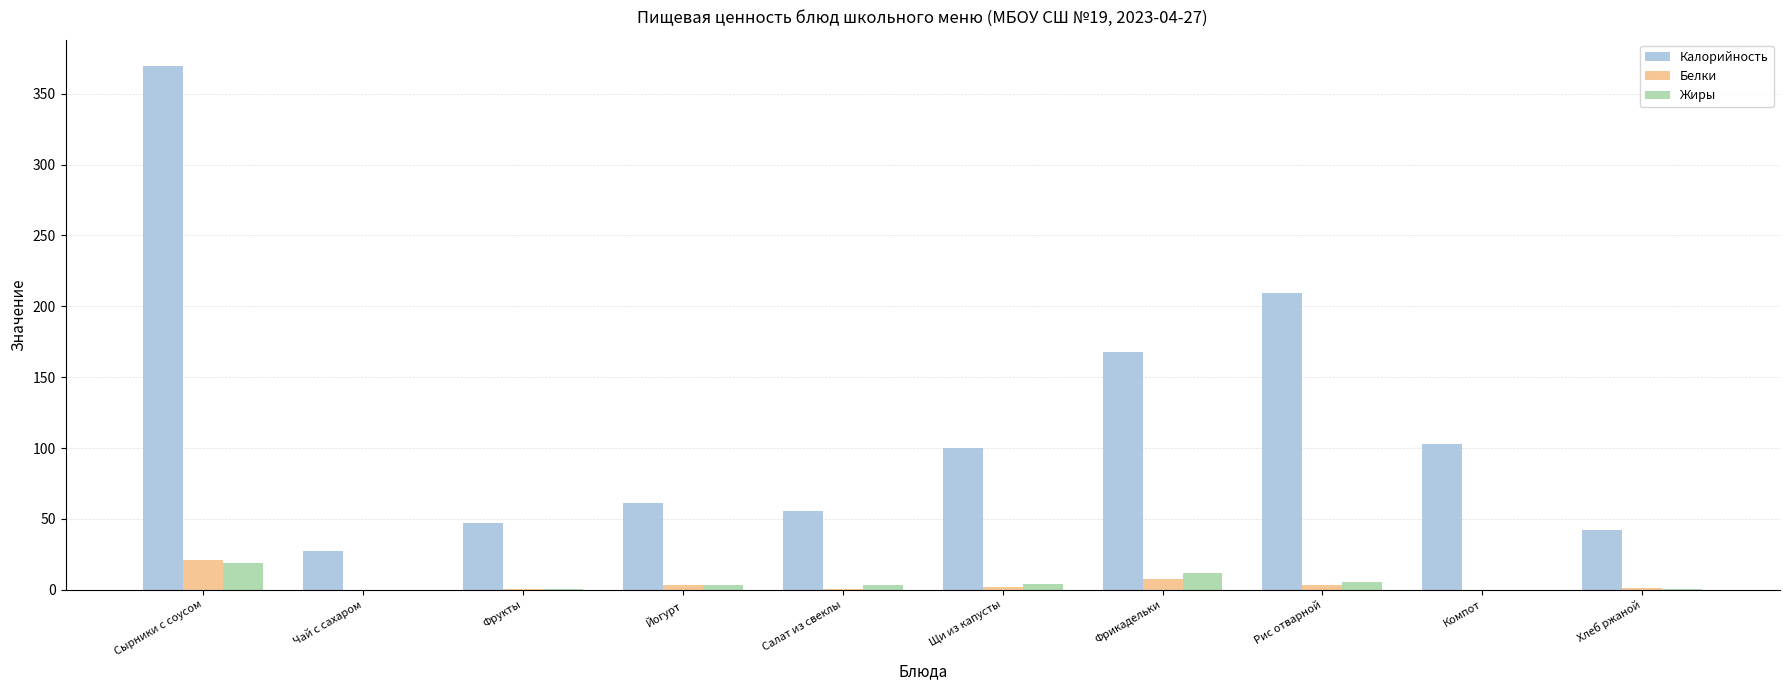

At which category is the sum across all series the highest?

Сырники с соусом